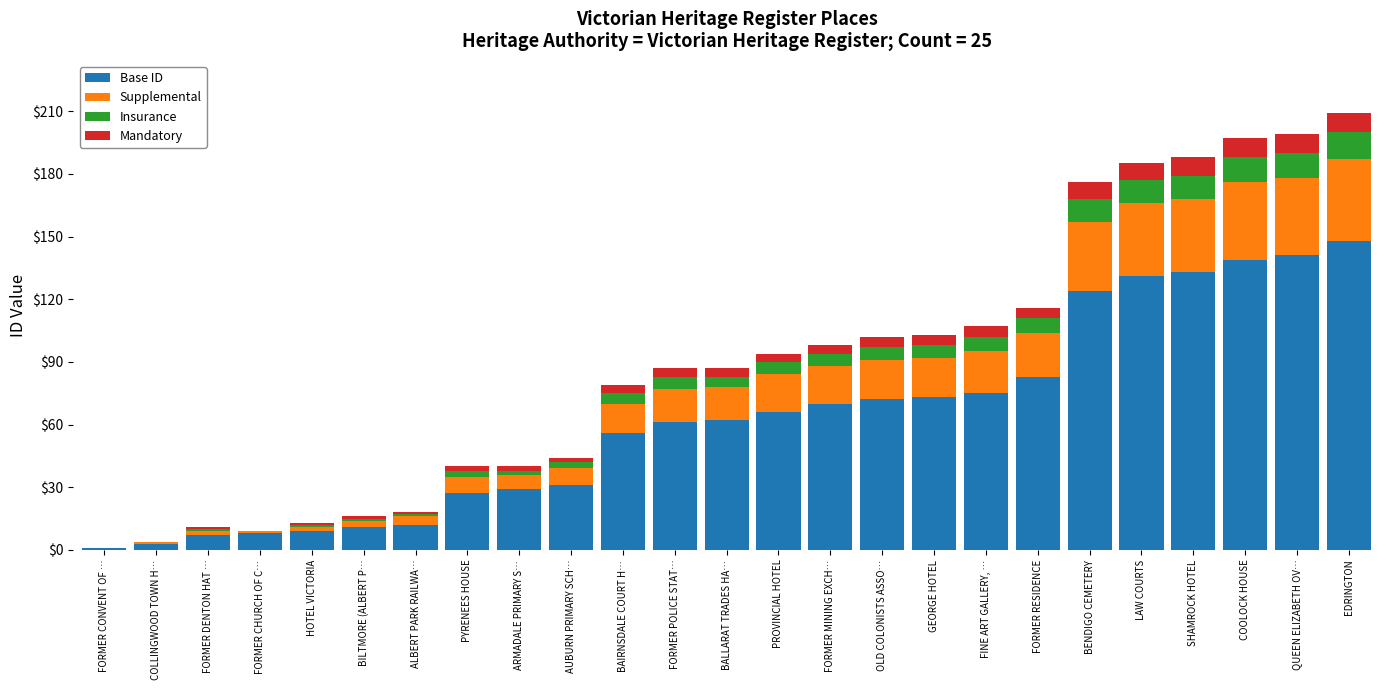

What is the sum of all Base ID values?

1572